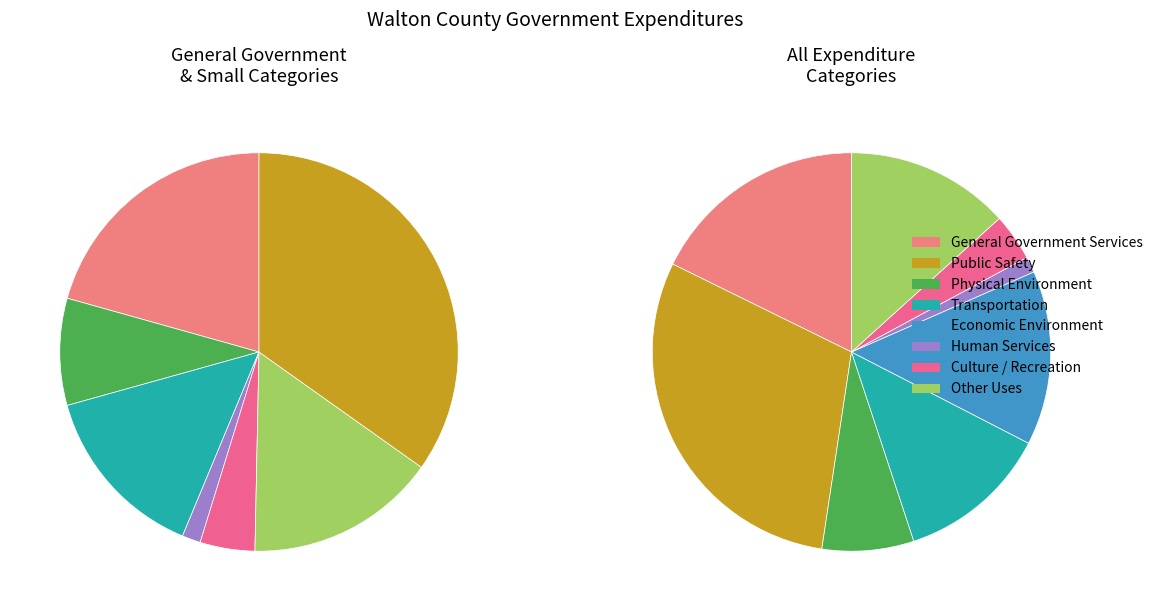

To the nearest percent, what is the combined percentage of Physical Environment and Public Safety?

37%